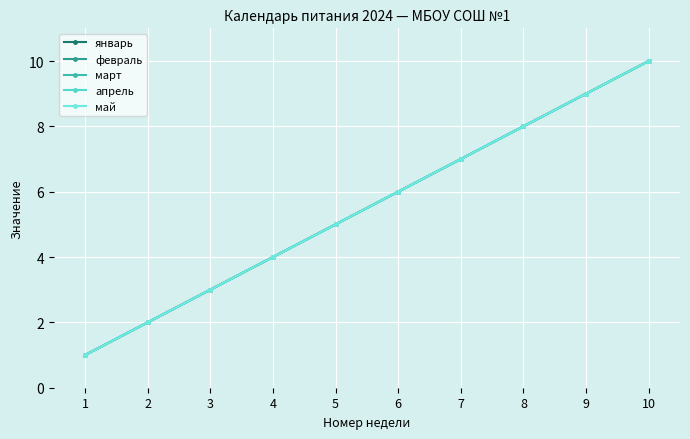

At which category does the chart reach its minimum across all series?

1